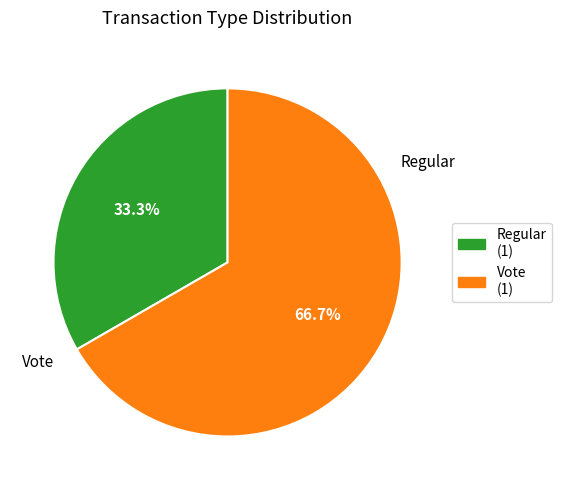

Which category has the biggest portion of the pie?

Vote